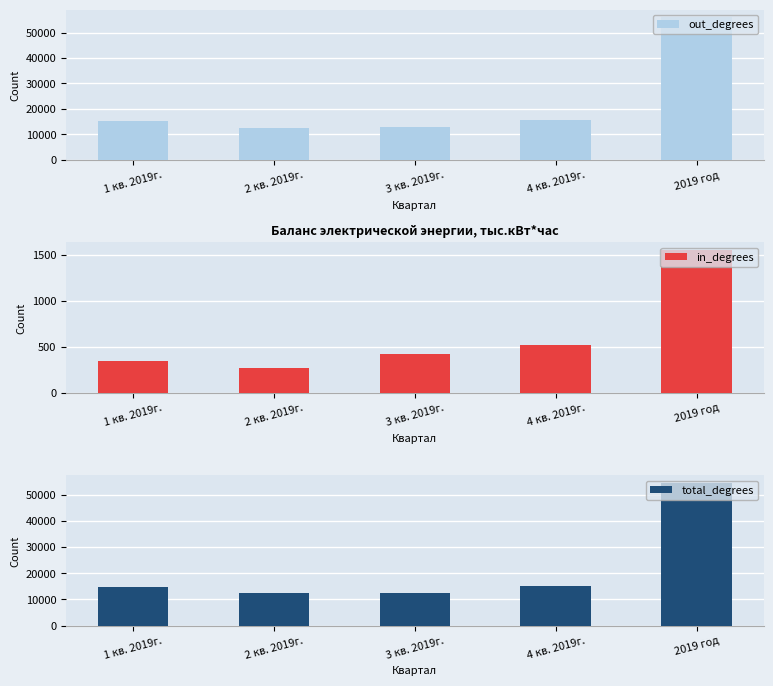

How many data points does each series have?

5